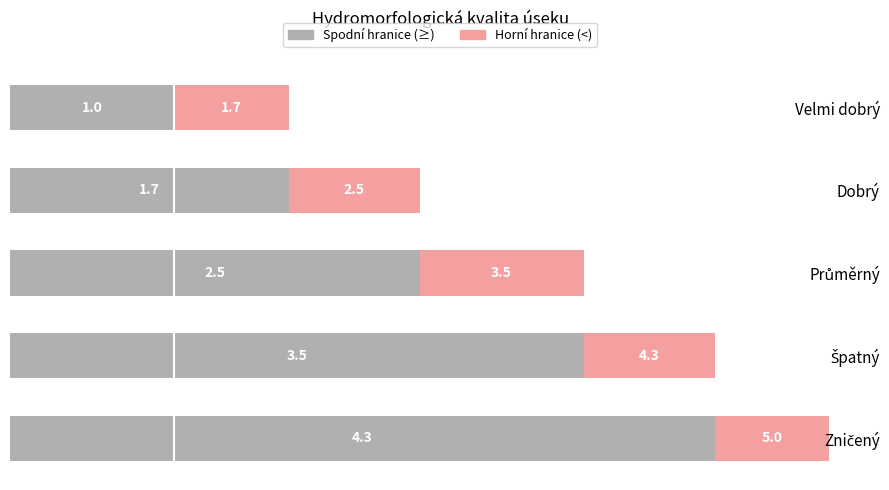

How many Spodní hranice (≥) values are between 1 and 3?

3